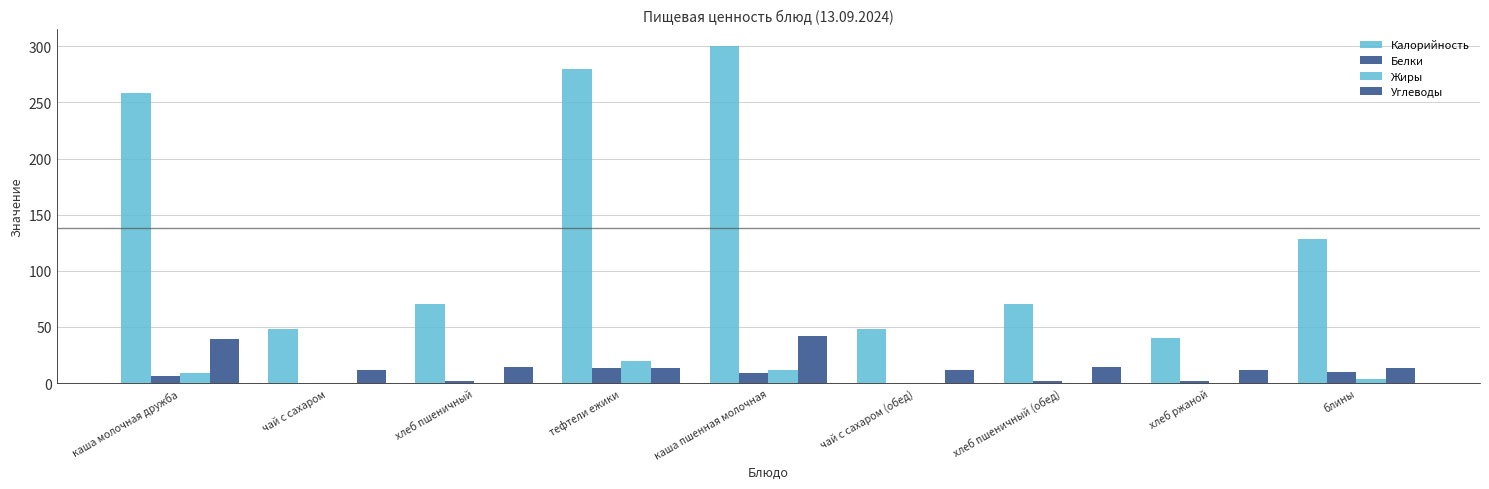

How many data points in Белки are above 2?

6